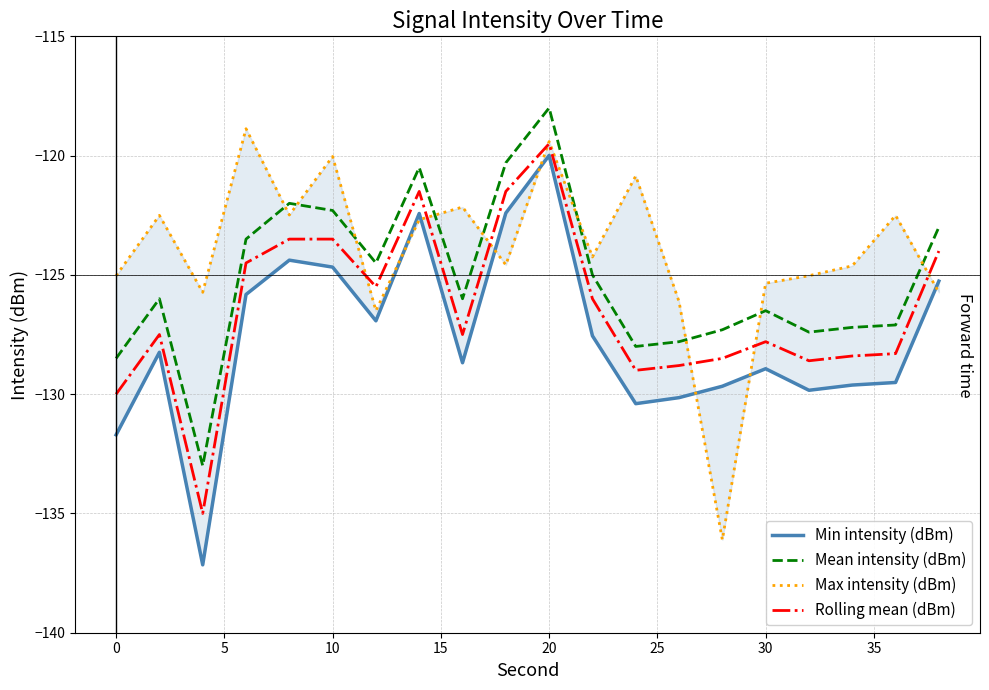

Which category has the highest value in the Rolling mean (dBm) series?

20